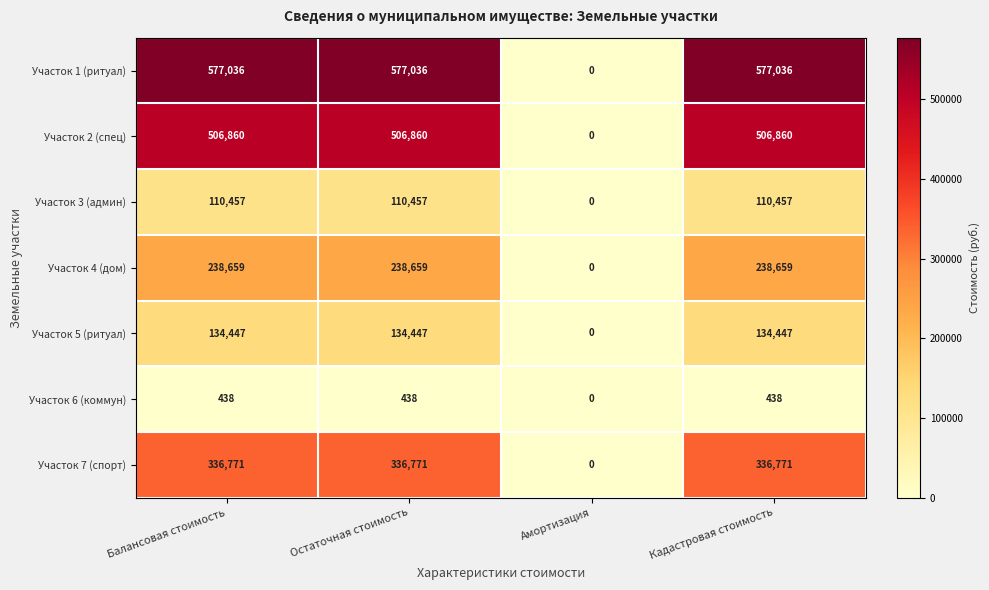

Rank the series by their maximum value, from lowest to highest.

Участок 6 (коммун), Участок 3 (админ), Участок 5 (ритуал), Участок 4 (дом), Участок 7 (спорт), Участок 2 (спец), Участок 1 (ритуал)